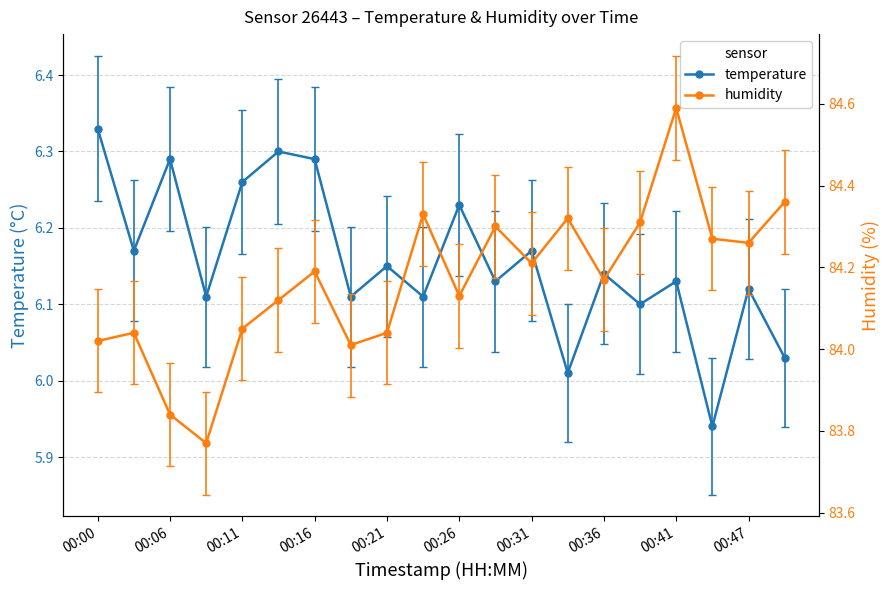

Which series has the largest total across all categories?

humidity